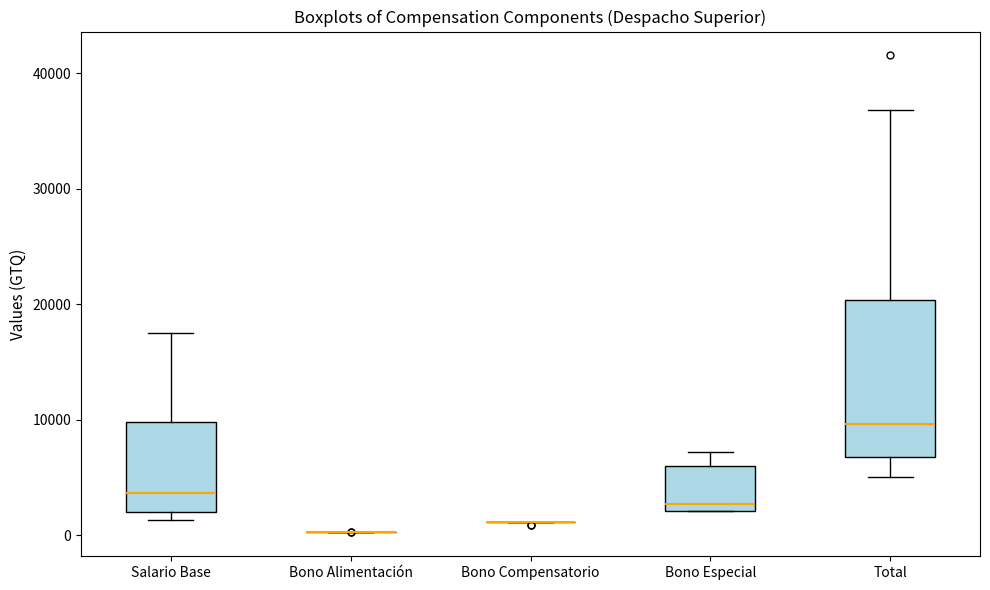

Reading left to right, read every box against the y-axis: the position of its median line, the range the box covers, and the ends of its whiskers. The values are not printed on the chart, so give them approximately, as read against the axis.

Salario Base: median 4000, box 2000 to 10000, whiskers 1000 to 18000
Bono Alimentación: box collapsed to a line at 0, whiskers 0 to 0
Bono Compensatorio: box collapsed to a line at 1000, whiskers 1000 to 1000
Bono Especial: median 3000, box 2000 to 6000, whiskers 2000 to 7000
Total: median 10000, box 7000 to 20000, whiskers 5000 to 37000